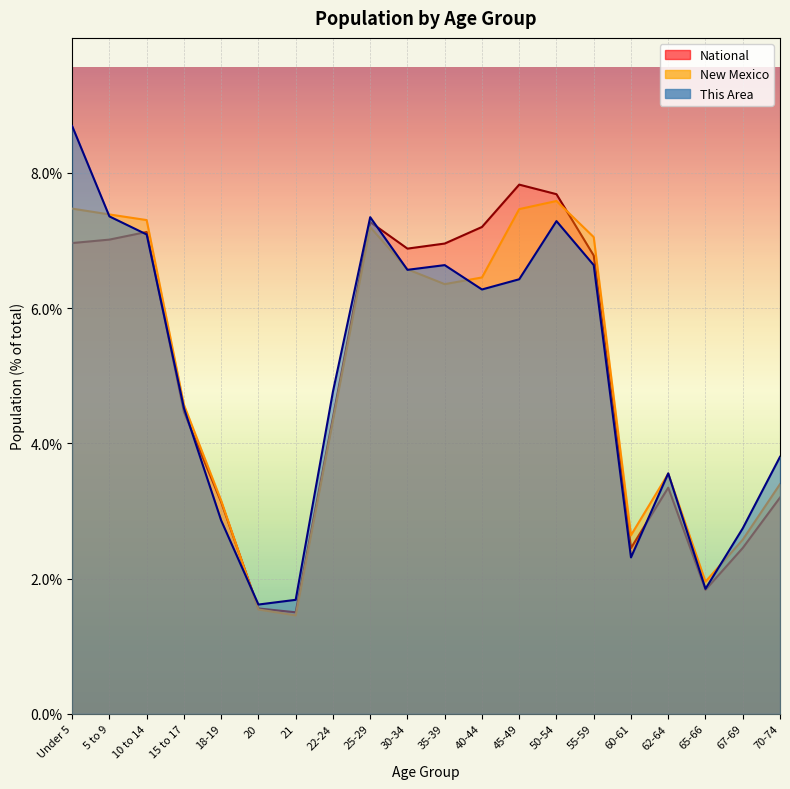

The value of New Mexico at 50-54 is 13.4. True or false?

False